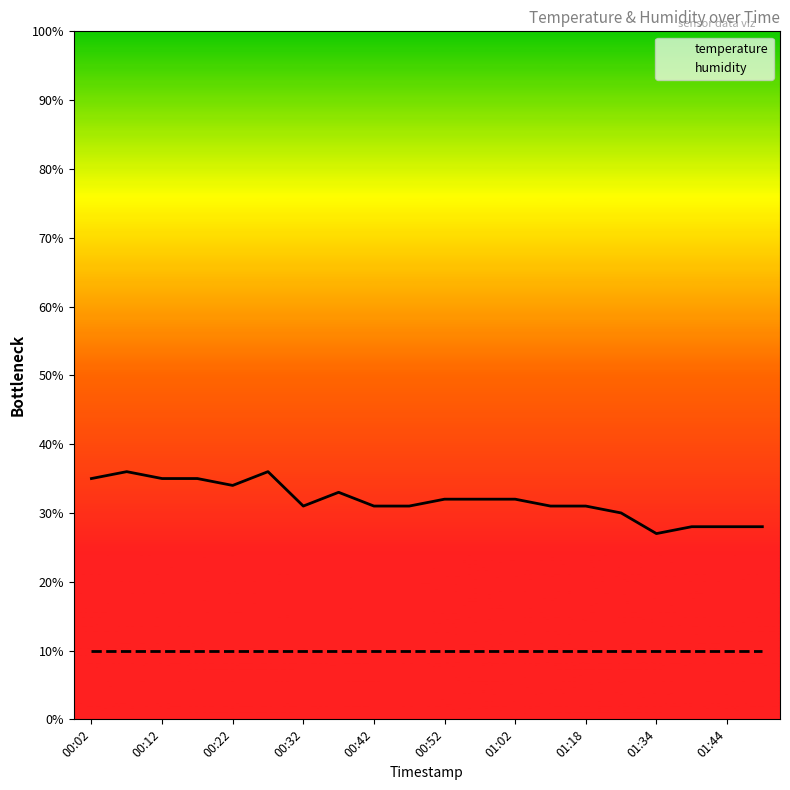

The value of humidity at 00:12 is 10.0. True or false?

True